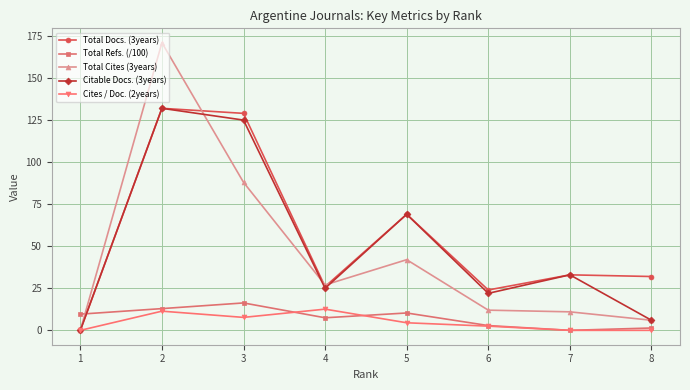

Is it true that Citable Docs. (3years) equals 4.8 at 6?

False